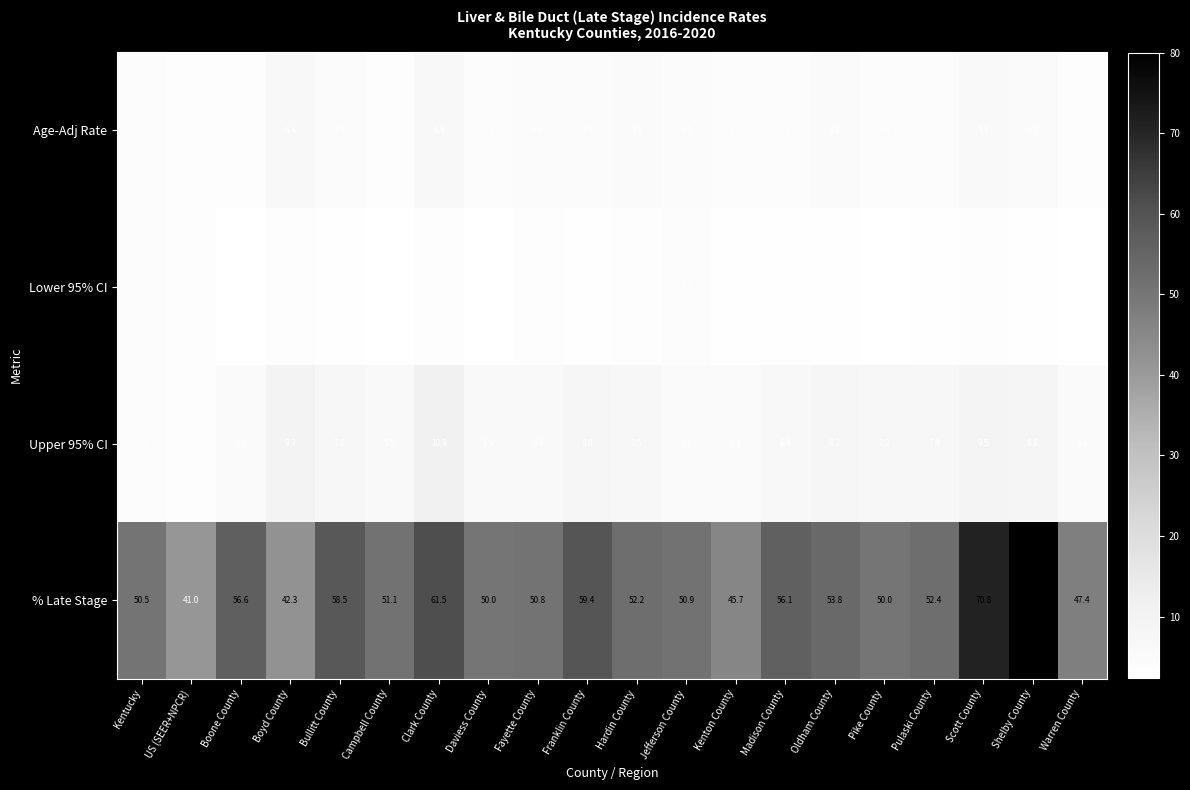

What is the average value of the Upper 95% CI series?

6.9